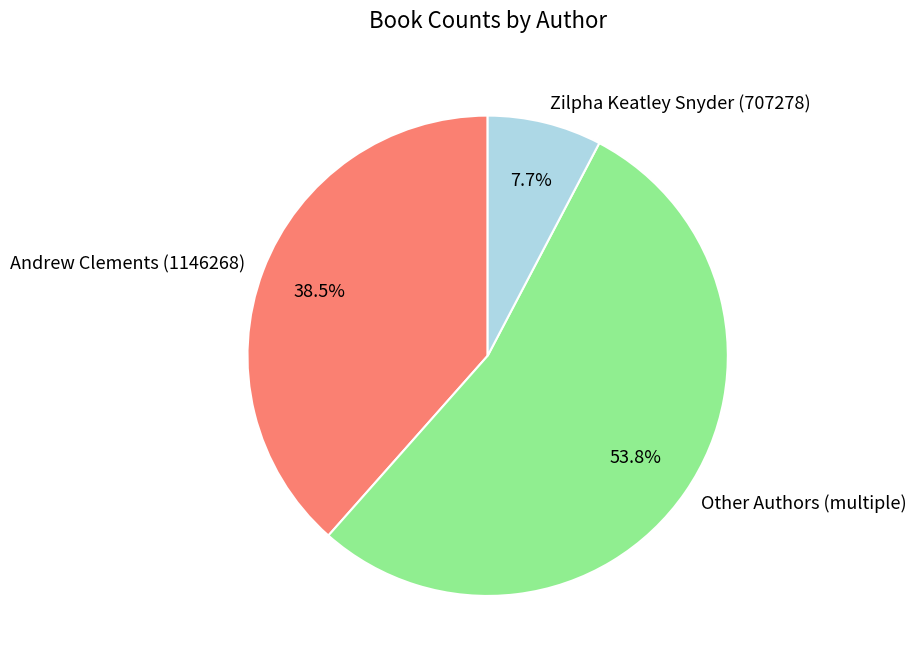

Rank the categories by value from lowest to highest.

Zilpha Keatley Snyder (707278), Andrew Clements (1146268), Other Authors (multiple)